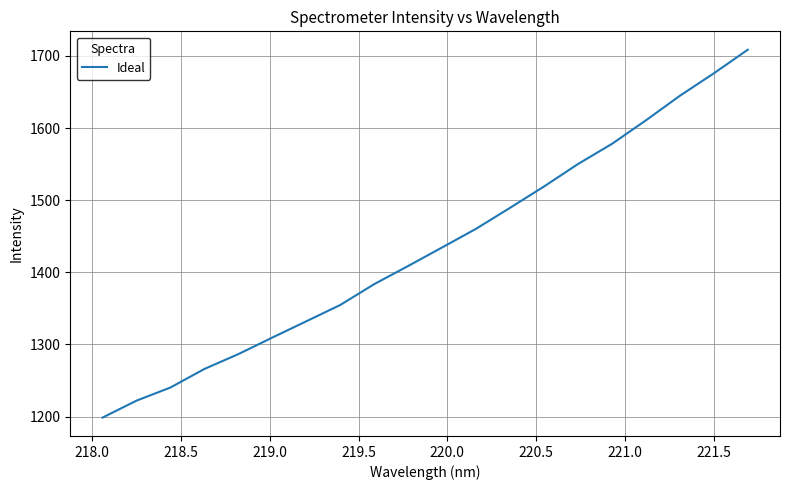

What is the difference between the maximum and minimum values?

510.0